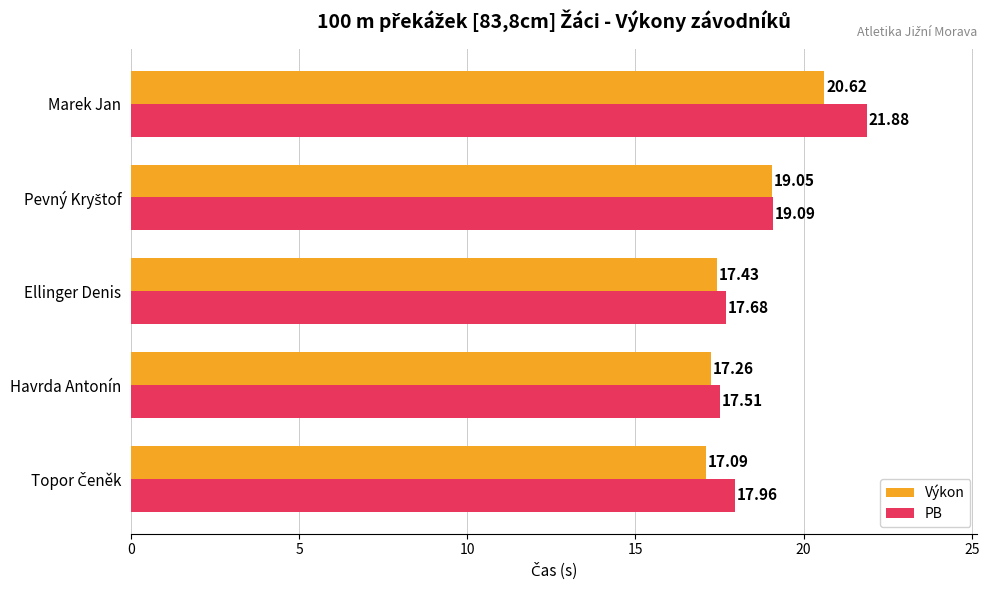

Between Ellinger Denis and Marek Jan, which series saw the biggest shift?

PB